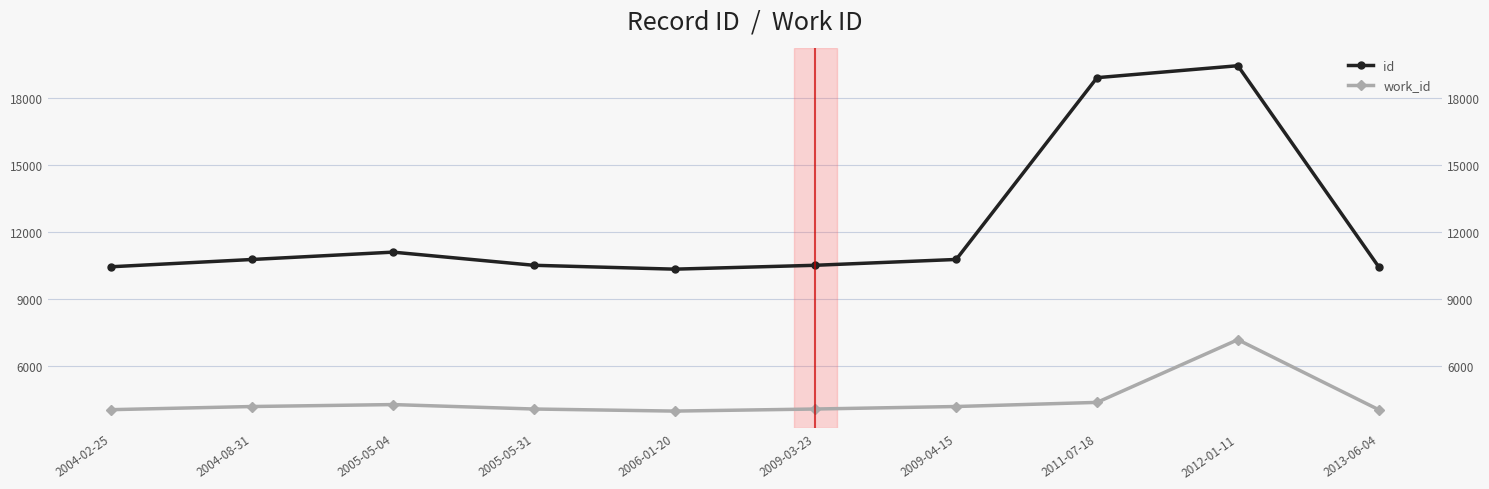

What is the sum of all work_id values?

44236